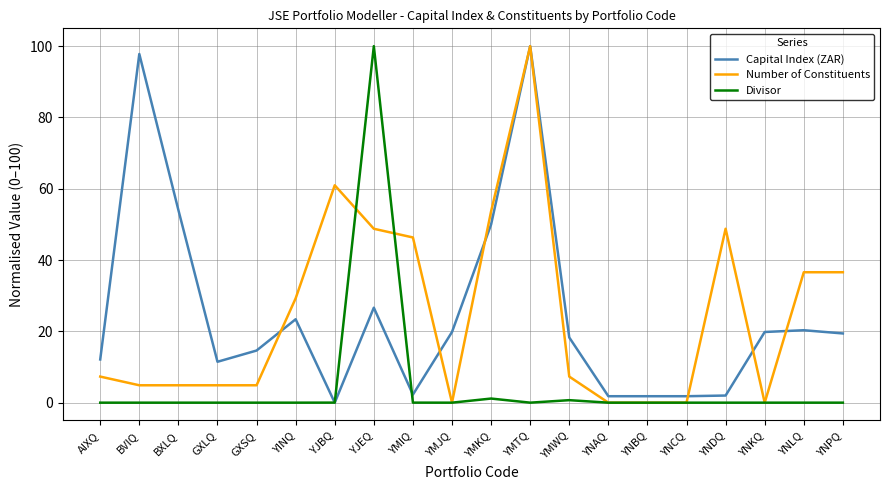

Rank the series at YINQ from lowest to highest value.

Divisor, Capital Index (ZAR), Number of Constituents